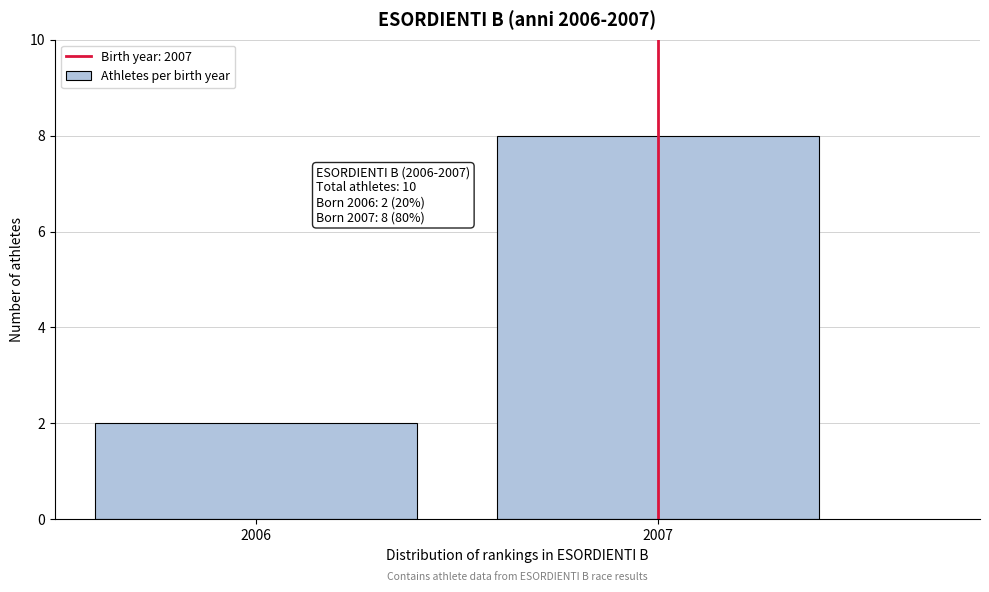

Reading left to right, transcribe all the data shown in this chart.

2006=2	2007=8